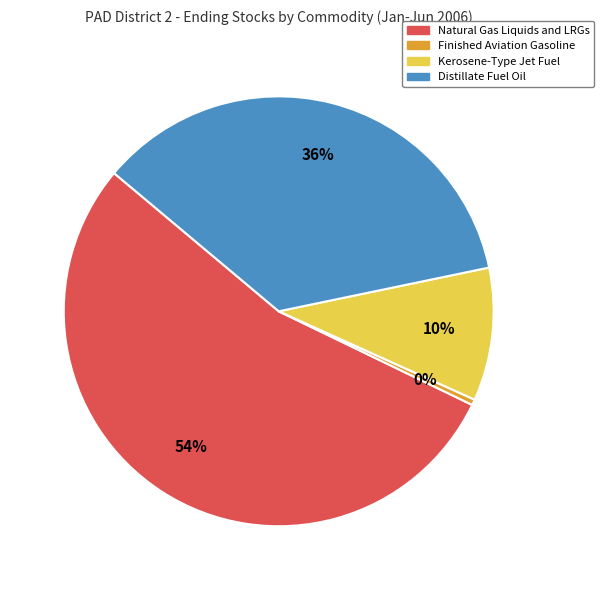

True or false: Kerosene-Type Jet Fuel accounts for 1% of the total.

False